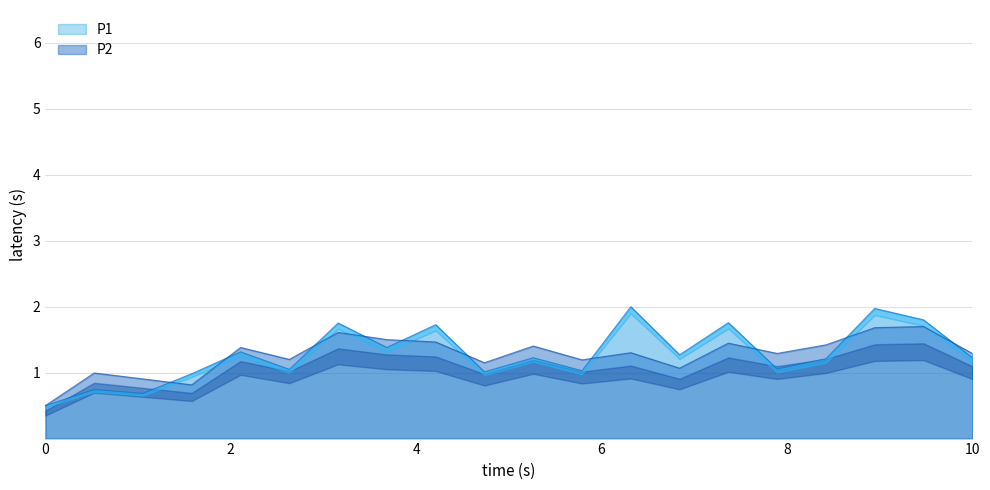

How many values in the P2 series are below 1?

4